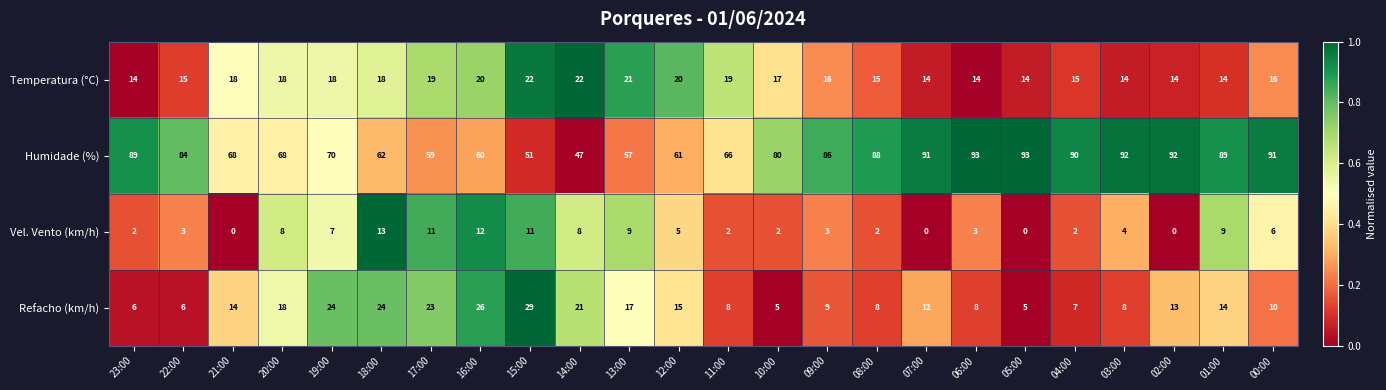

True or false: Humidade (%) has a value of 40 at 03:00.

False